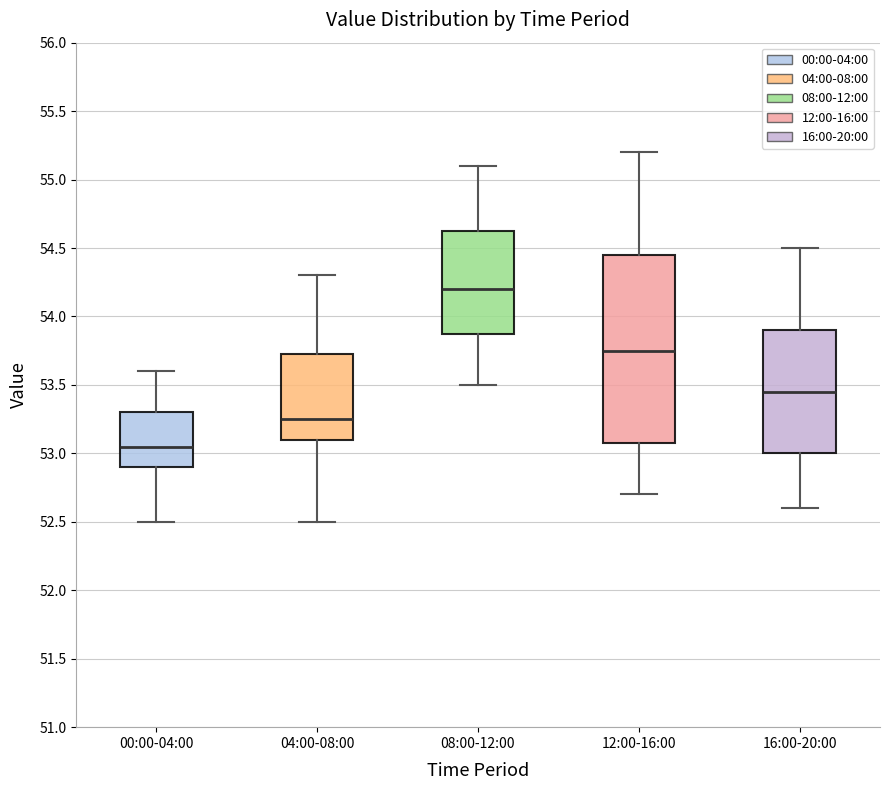

Where does the upper whisker of the box for 04:00-08:00 end on the y-axis? The values are not printed on the chart, so give them approximately, as read against the axis.

54.30